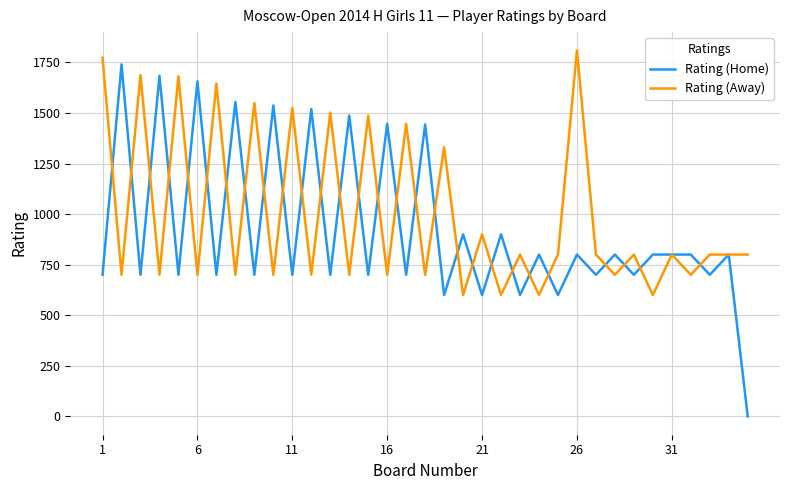

What are all the series names shown in the legend?

Rating (Home), Rating (Away)